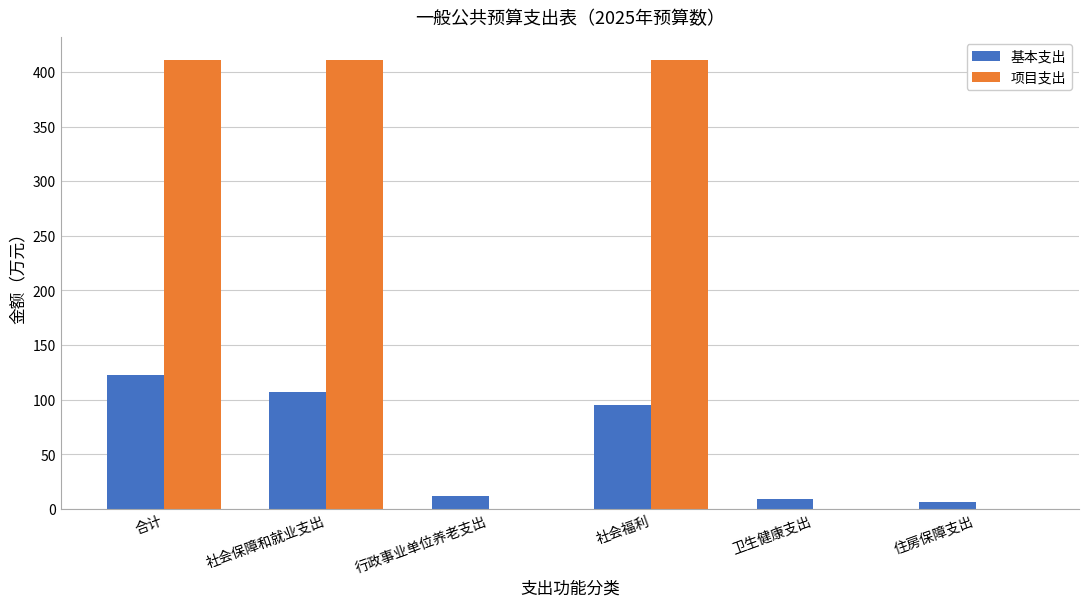

How many values in the 项目支出 series exceed 411?

3